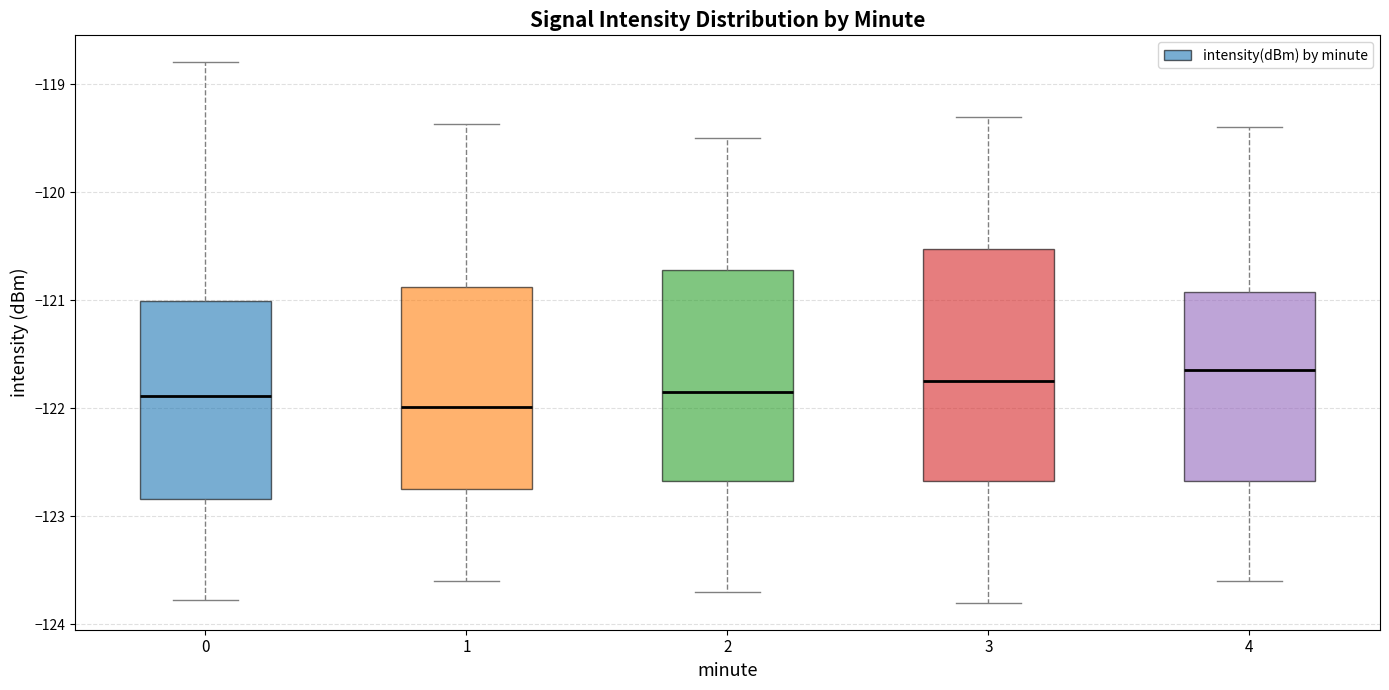

Reading left to right, read every box against the y-axis: the position of its median line, the range the box covers, and the ends of its whiskers. The values are not printed on the chart, so give them approximately, as read against the axis.

0: median -121.9, box -122.8 to -121.0, whiskers -123.8 to -118.8
1: median -122.0, box -122.7 to -120.9, whiskers -123.6 to -119.4
2: median -121.8, box -122.7 to -120.7, whiskers -123.7 to -119.5
3: median -121.7, box -122.7 to -120.5, whiskers -123.8 to -119.3
4: median -121.6, box -122.7 to -120.9, whiskers -123.6 to -119.4